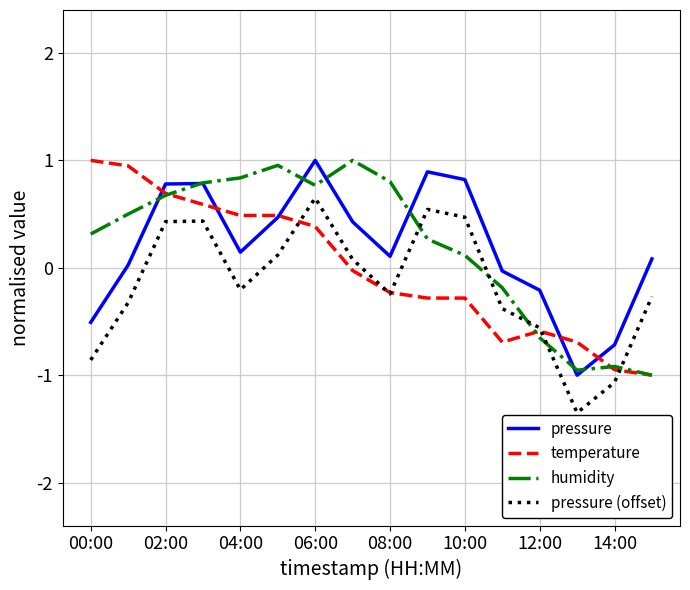

True or false: pressure (offset) and pressure cross at least once.

False